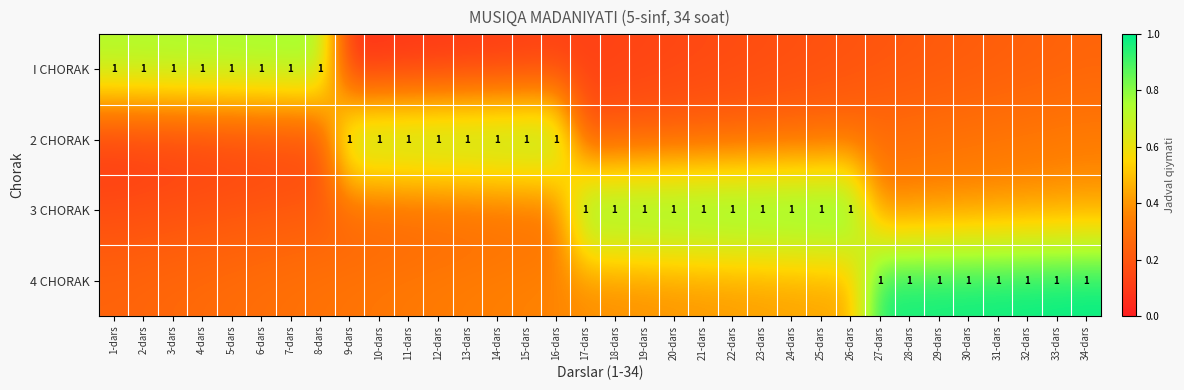

List the labels in order of I CHORAK value, smallest first.

9-dars, 10-dars, 11-dars, 12-dars, 13-dars, 14-dars, 15-dars, 16-dars, 17-dars, 18-dars, 19-dars, 20-dars, 21-dars, 22-dars, 23-dars, 24-dars, 25-dars, 26-dars, 27-dars, 28-dars, 29-dars, 30-dars, 31-dars, 32-dars, 33-dars, 34-dars, 1-dars, 2-dars, 3-dars, 4-dars, 5-dars, 6-dars, 7-dars, 8-dars